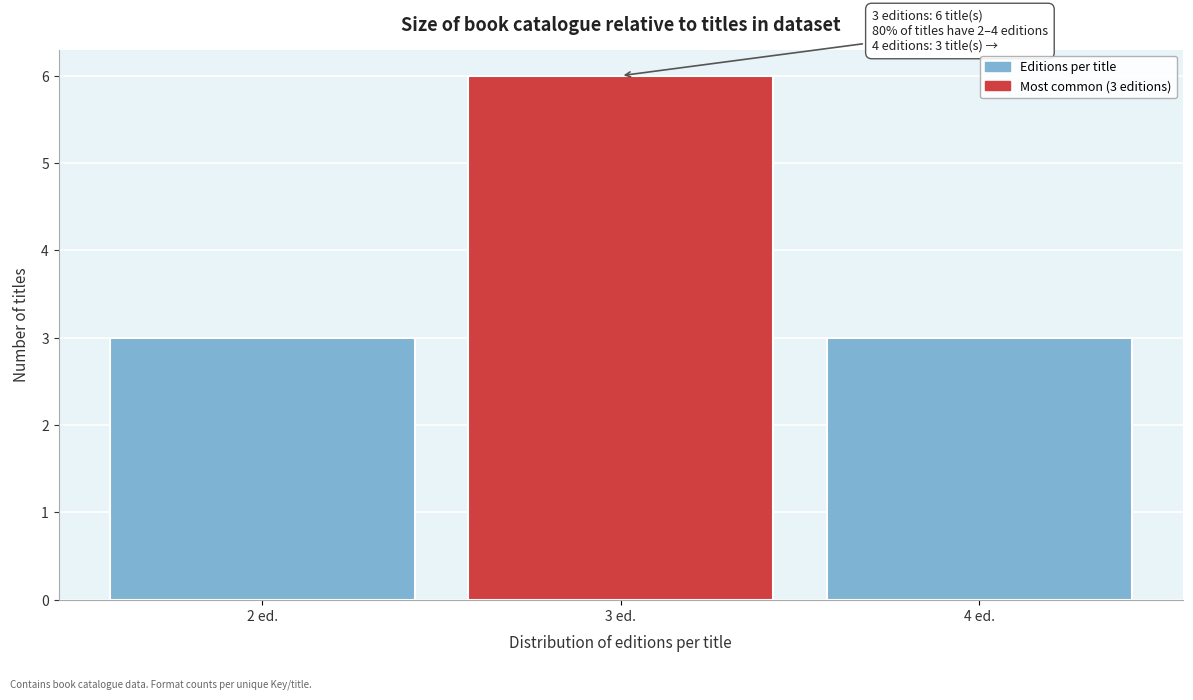

Reading left to right, transcribe all the data shown in this chart.

3	6	3